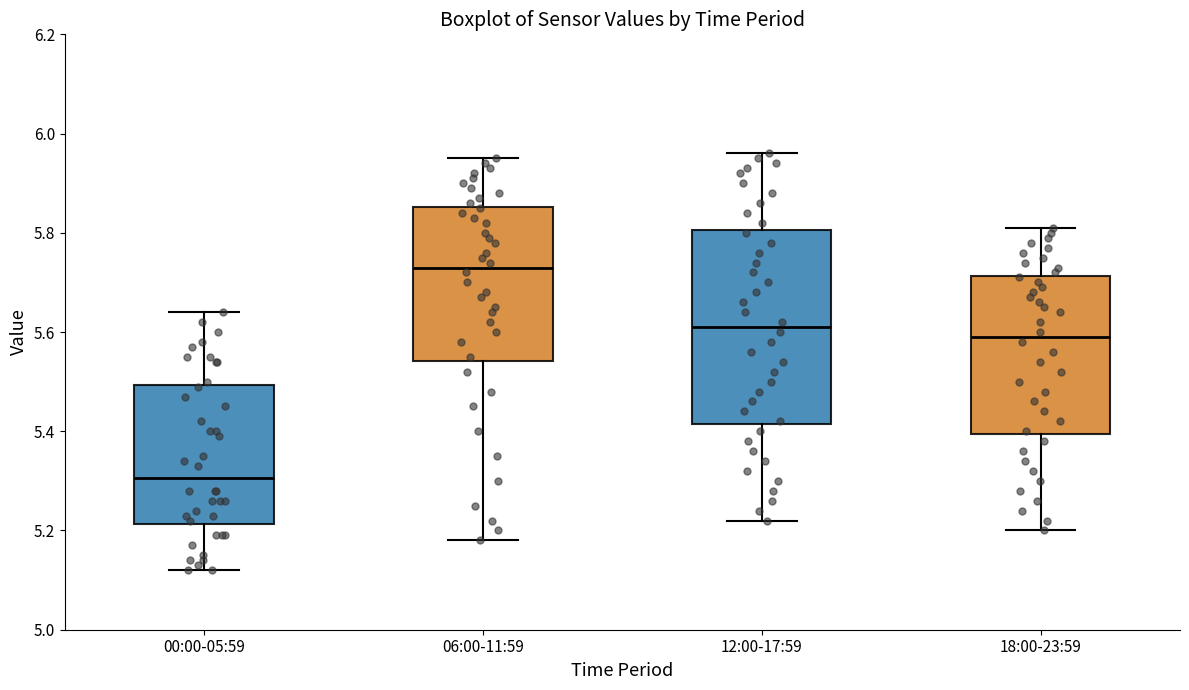

Reading left to right, read every box against the y-axis: the position of its median line, the range the box covers, and the ends of its whiskers. The values are not printed on the chart, so give them approximately, as read against the axis.

00:00-05:59: median 5.30, box 5.22 to 5.50, whiskers 5.12 to 5.64
06:00-11:59: median 5.74, box 5.54 to 5.86, whiskers 5.18 to 5.96
12:00-17:59: median 5.62, box 5.42 to 5.80, whiskers 5.22 to 5.96
18:00-23:59: median 5.60, box 5.40 to 5.72, whiskers 5.20 to 5.82